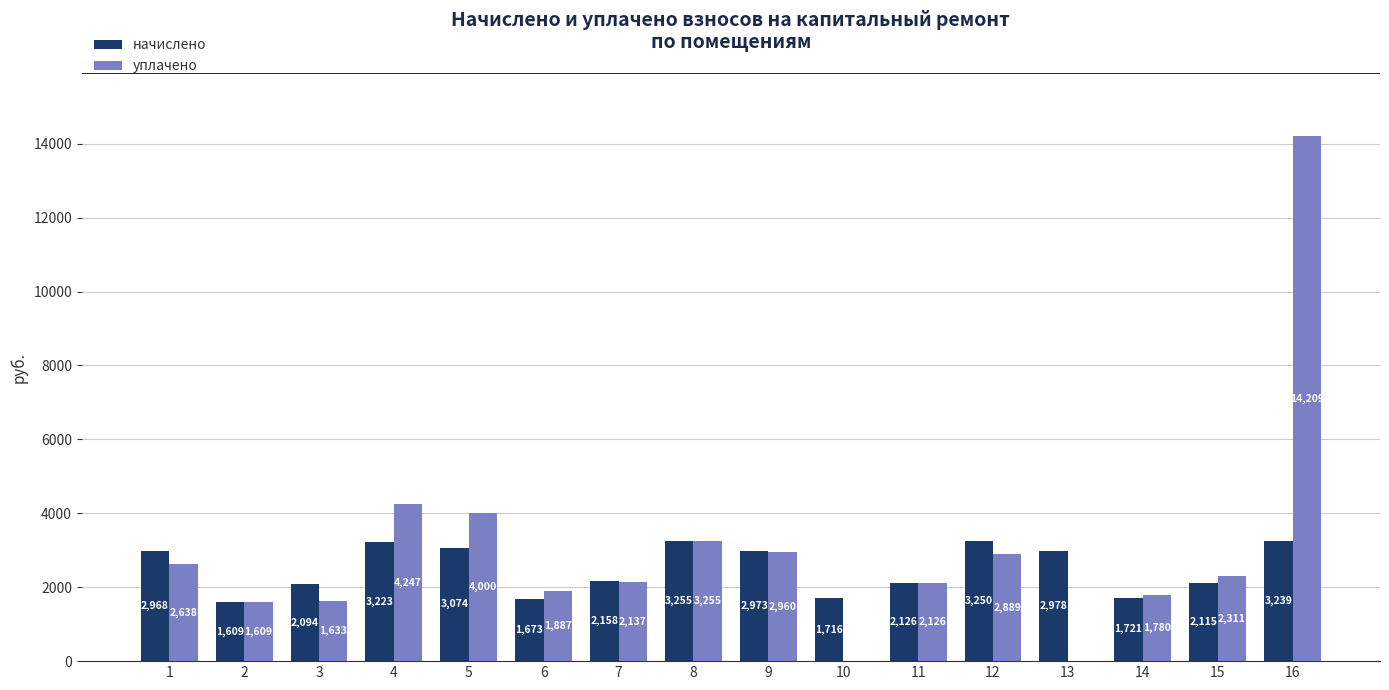

What is the maximum value shown in the chart?

14208.7